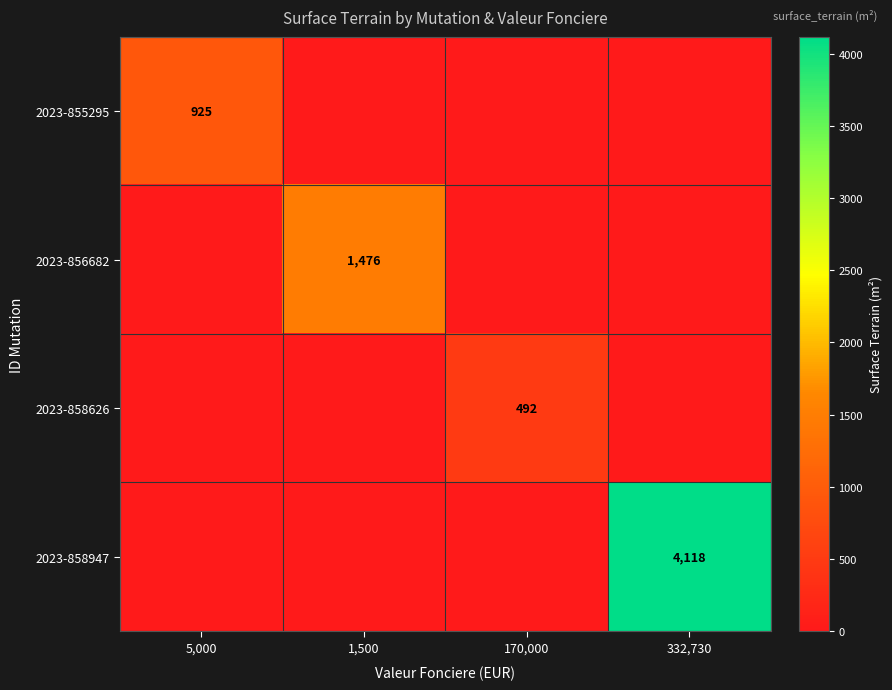

What is the total value across all series at 5,000?

925